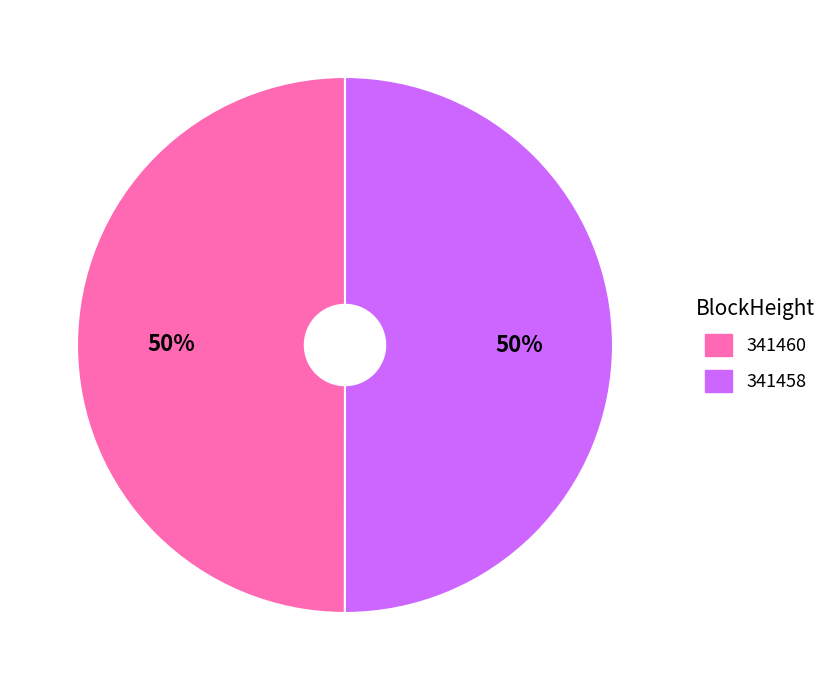

True or false: 341458 accounts for 38% of the total.

False